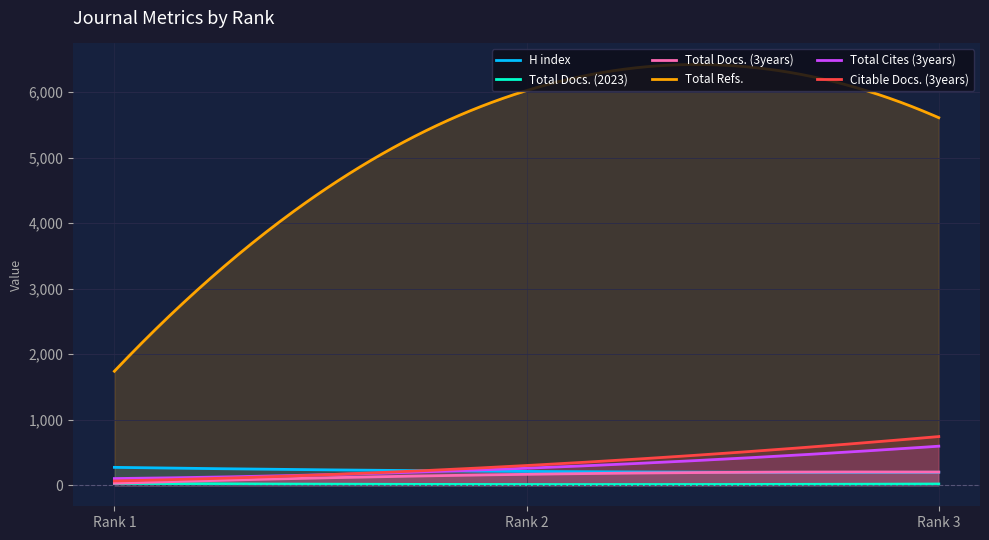

Where does the Total Cites (3years) series first go above 260?

Rank 3